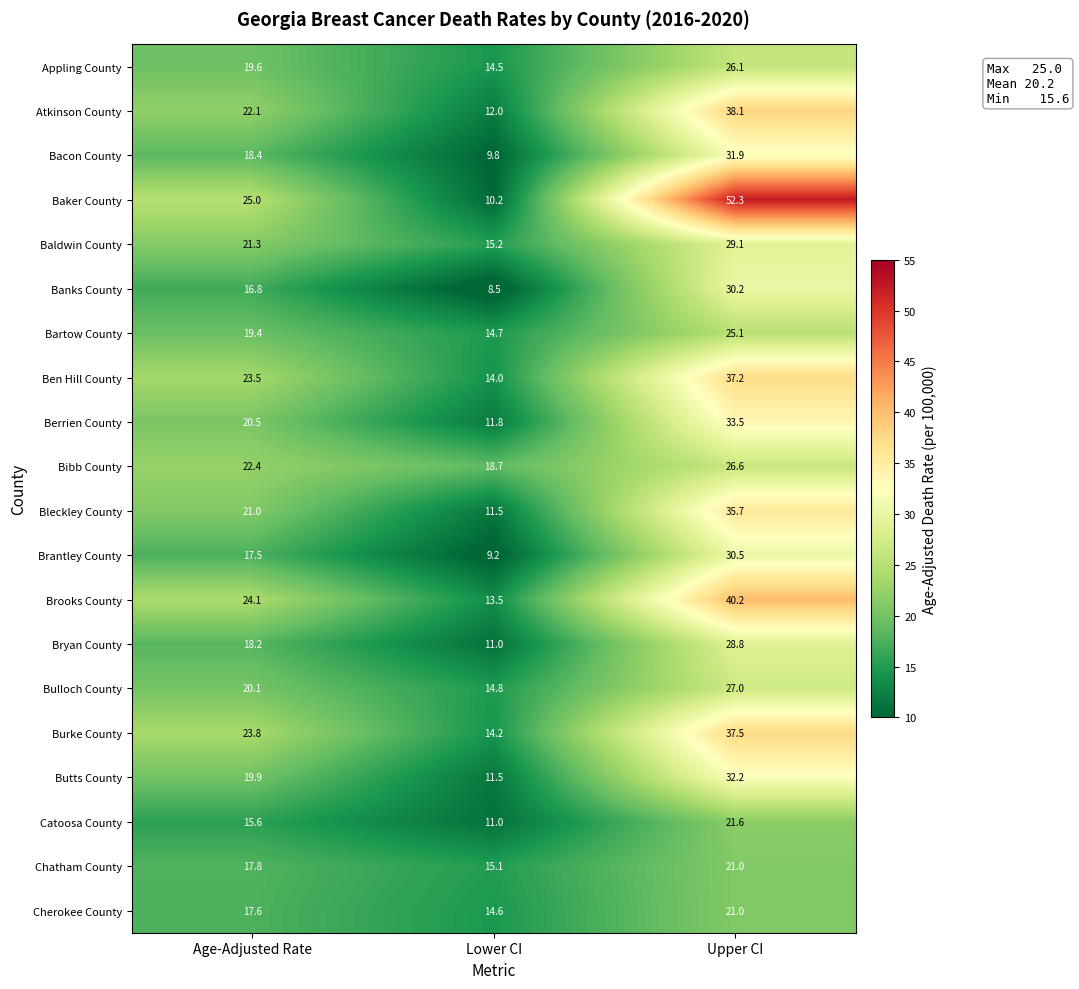

Which series changed the most between Age-Adjusted Rate and Upper CI?

Baker County